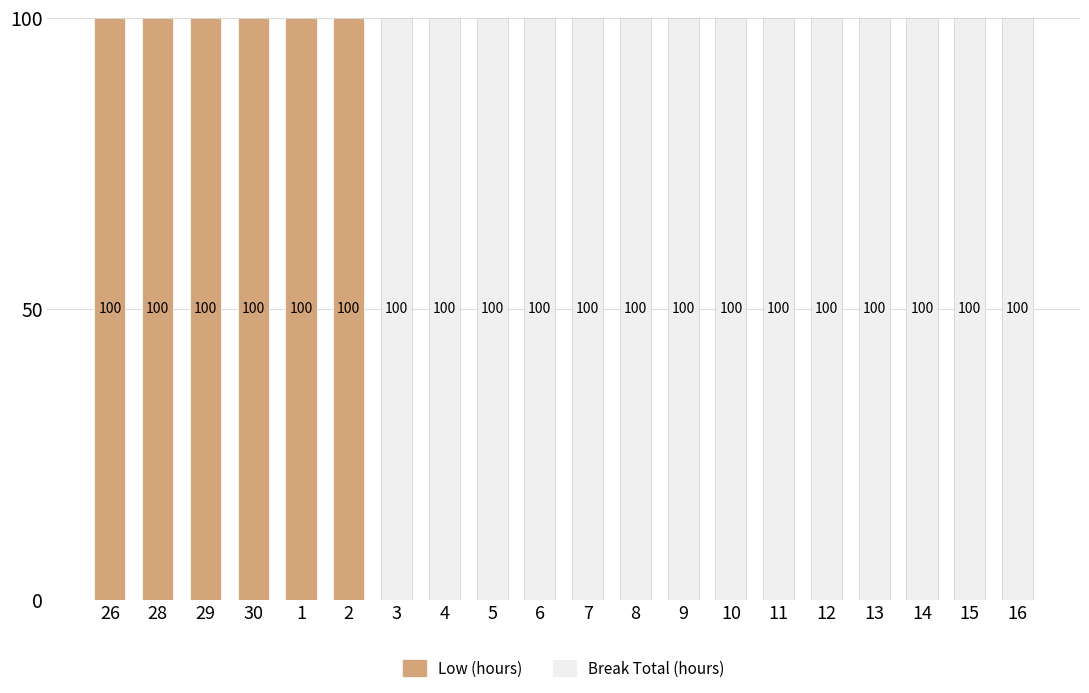

Reading left to right, transcribe the values for Low (hours).

26=100	28=100	29=100	30=100	1=100	2=100	3=0	4=0	5=0	6=0	7=0	8=0	9=0	10=0	11=0	12=0	13=0	14=0	15=0	16=0